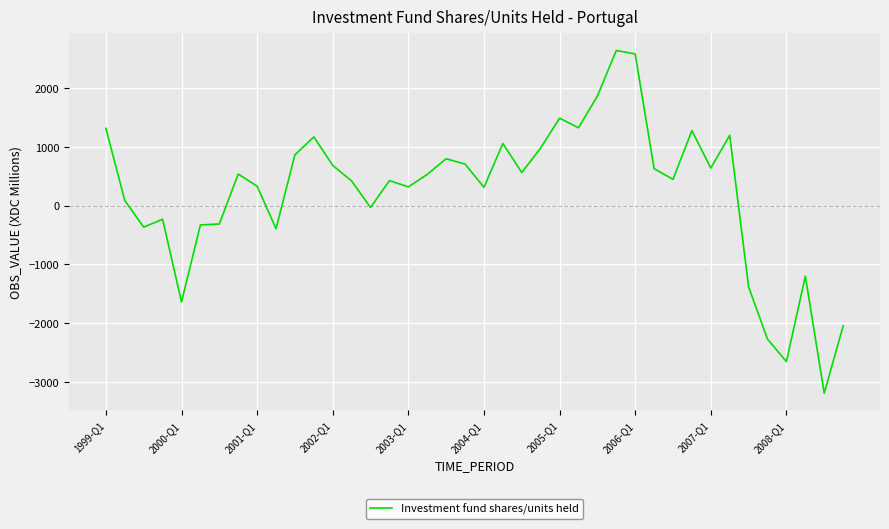

Is this an area chart (filled region under the line)?

No